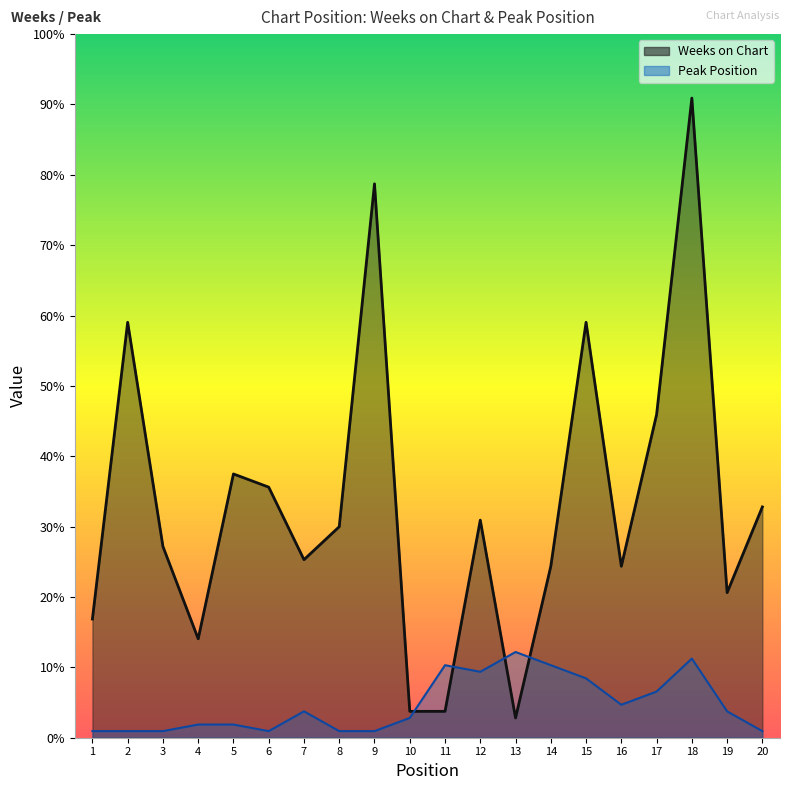

Read the Weeks on Chart value at 11.

4